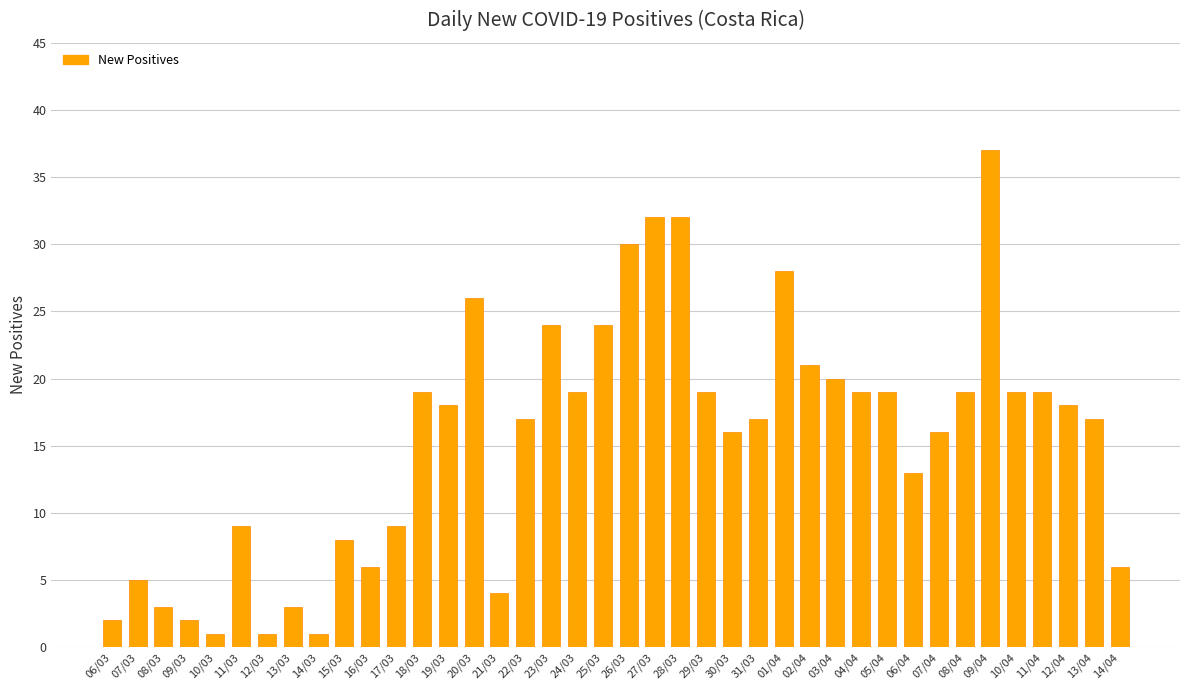

What is the ratio of the value at 26/03 to the value at 13/04?

1.8